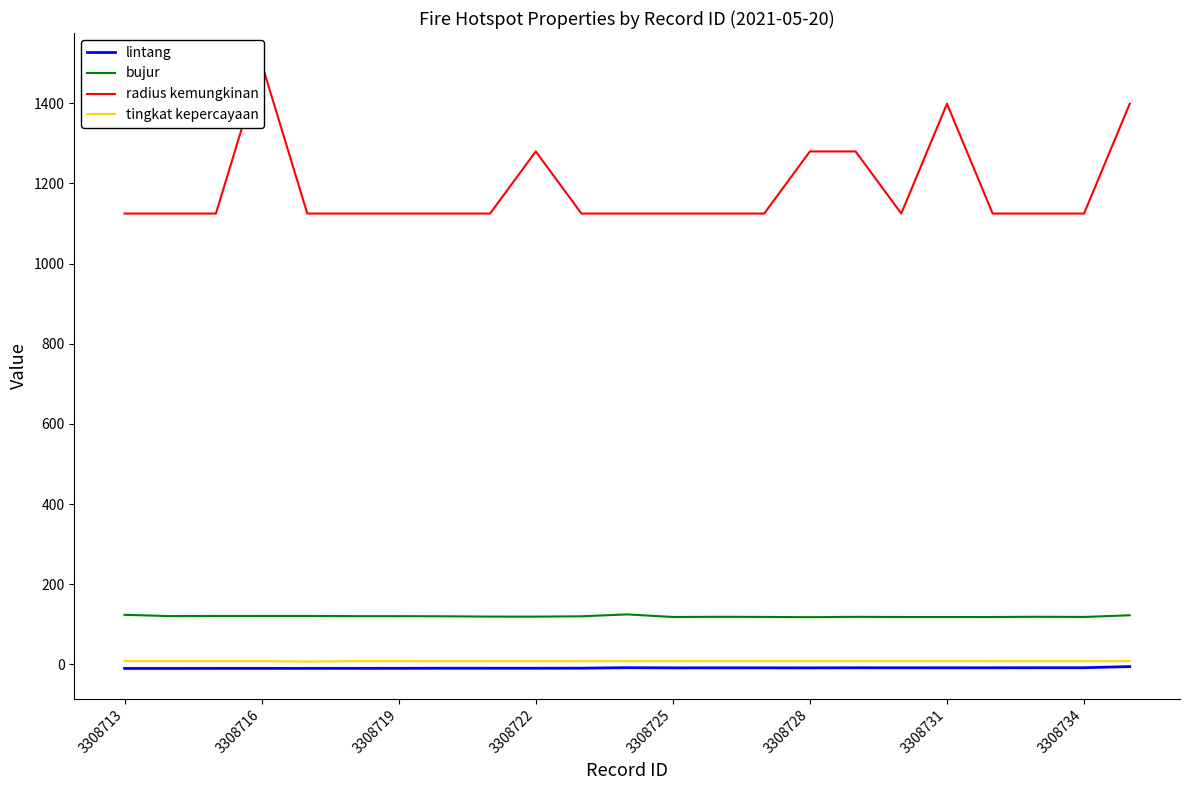

True or false: bujur and tingkat kepercayaan cross at least once.

False